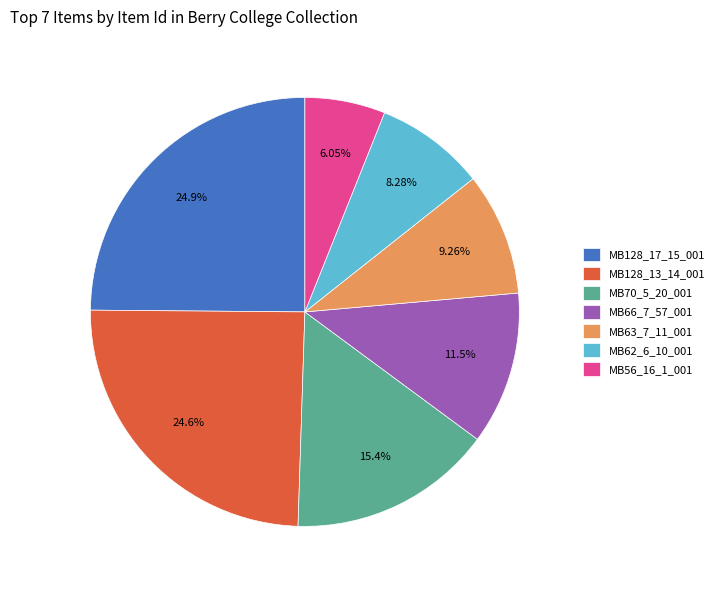

The MB63_7_11_001 slice represents 1% of the pie. True or false?

False